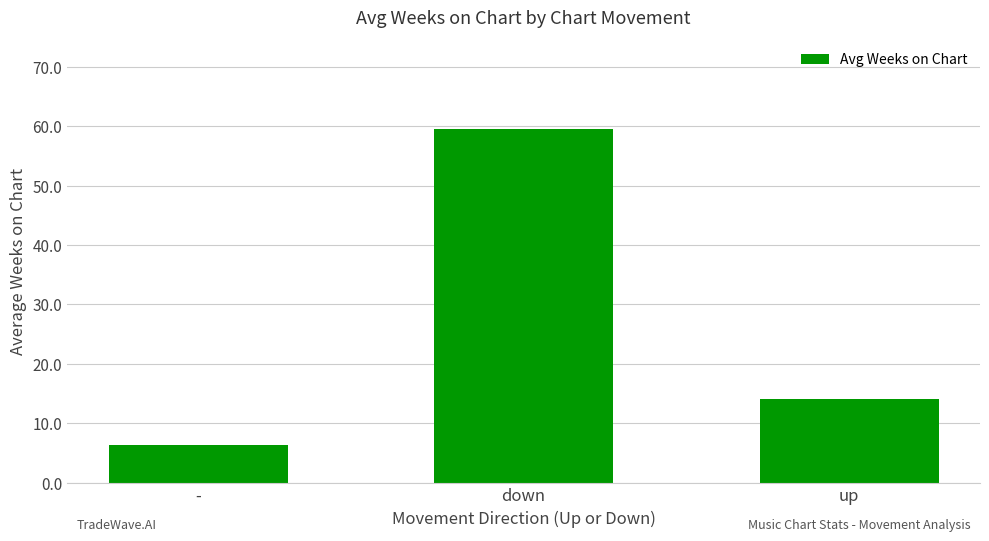

True or false: the data shows 95.2 at down.

False